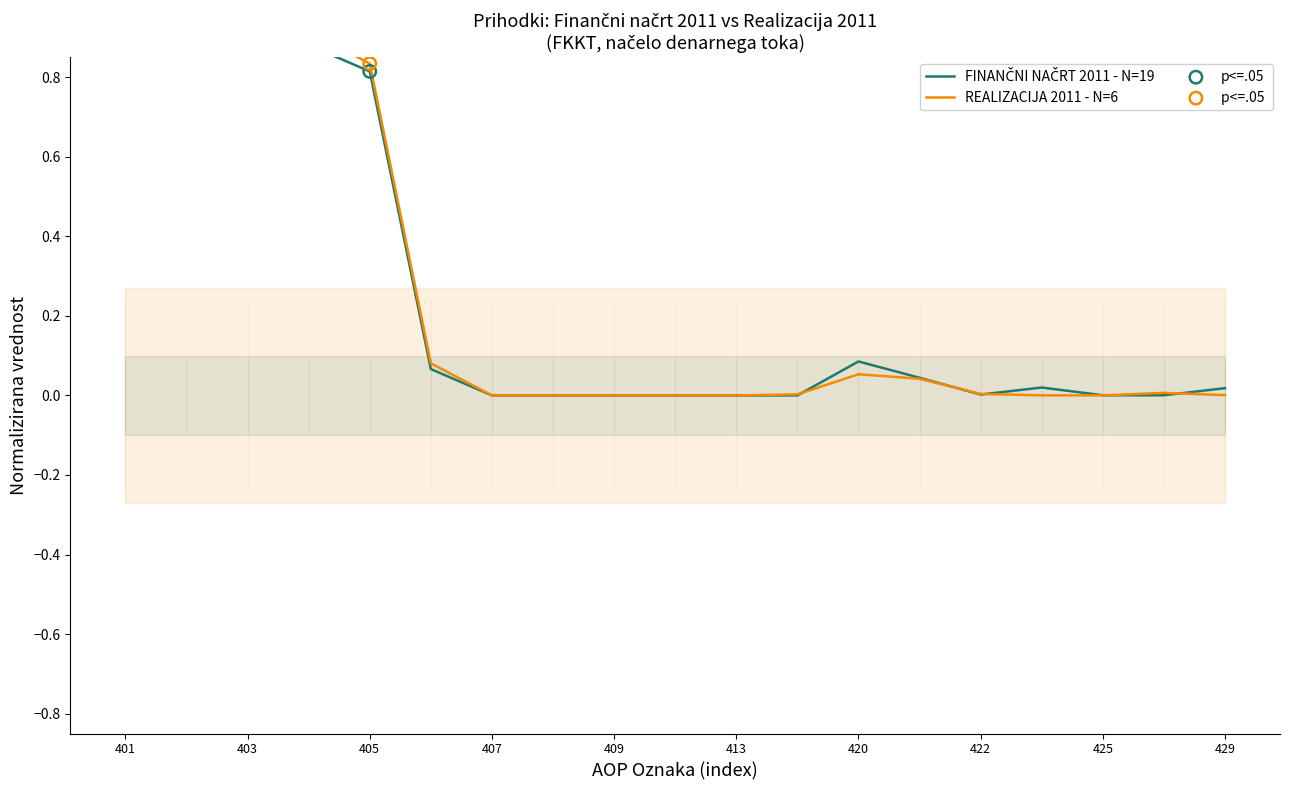

At how many categories does at least one series exceed 0?

14